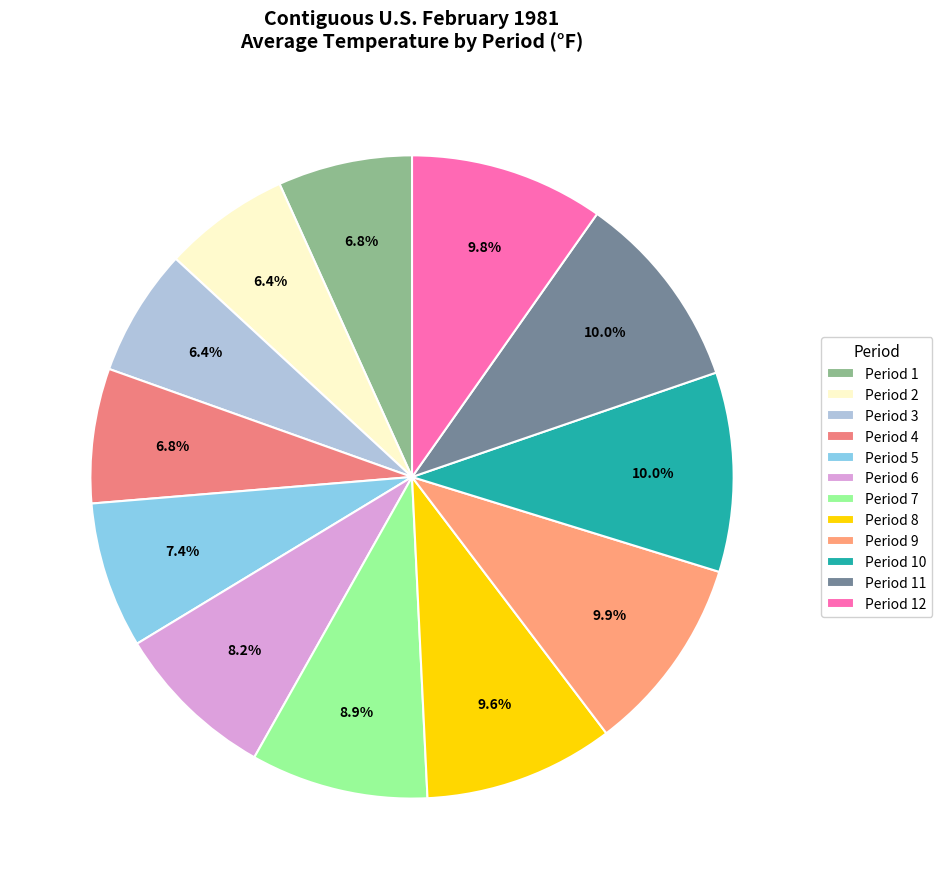

Count the number of slices in the pie.

12